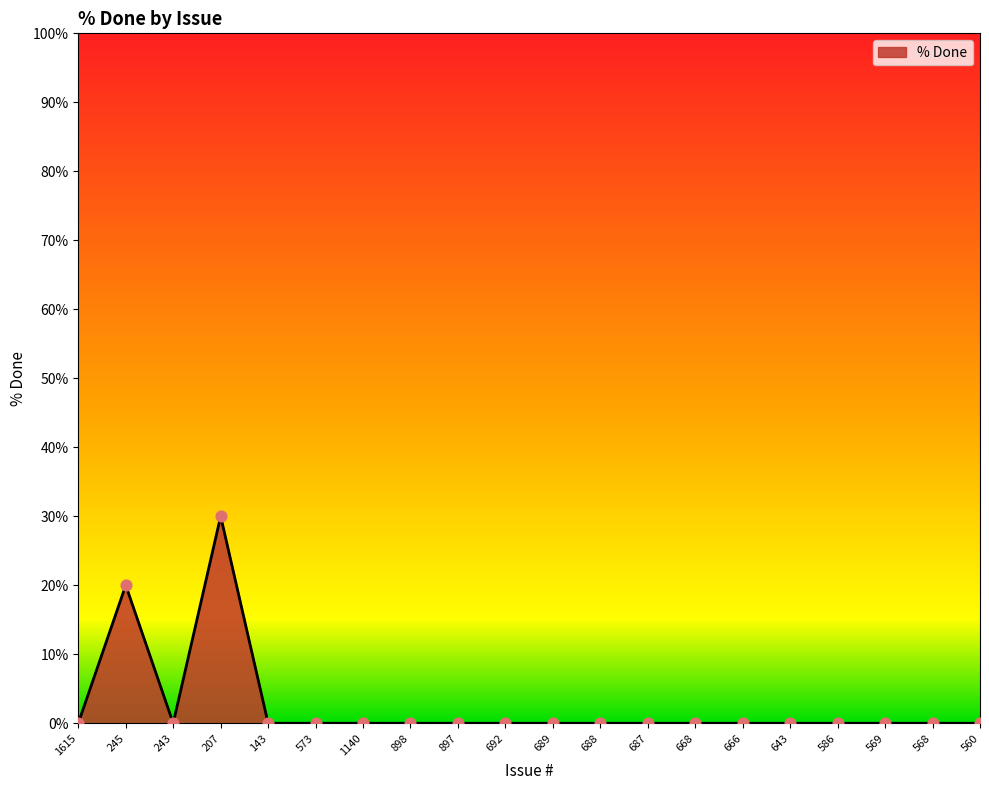

Between 245 and 143, which is larger?

245